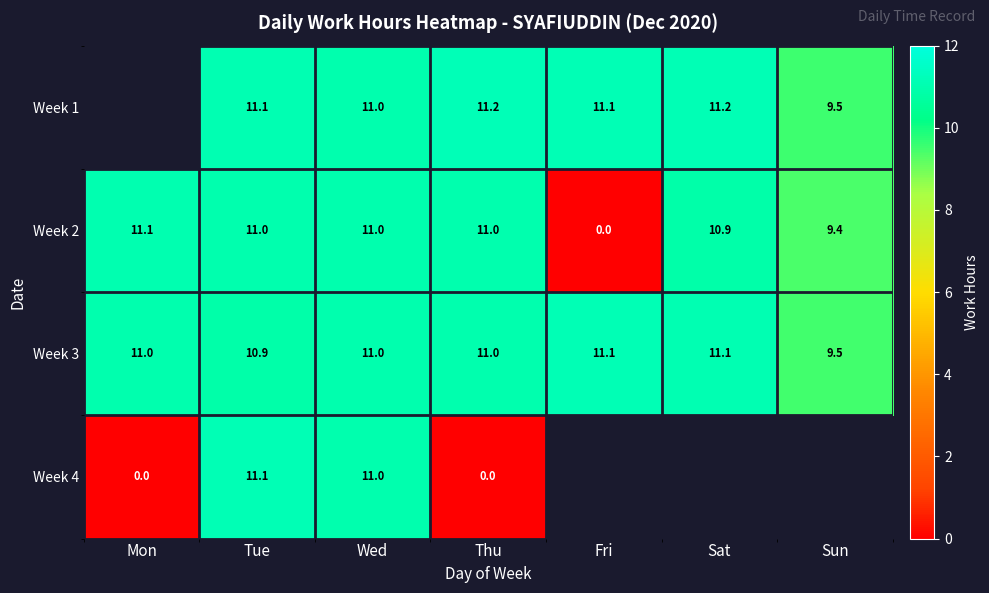

What is the average value of the Week 3 series?

10.8